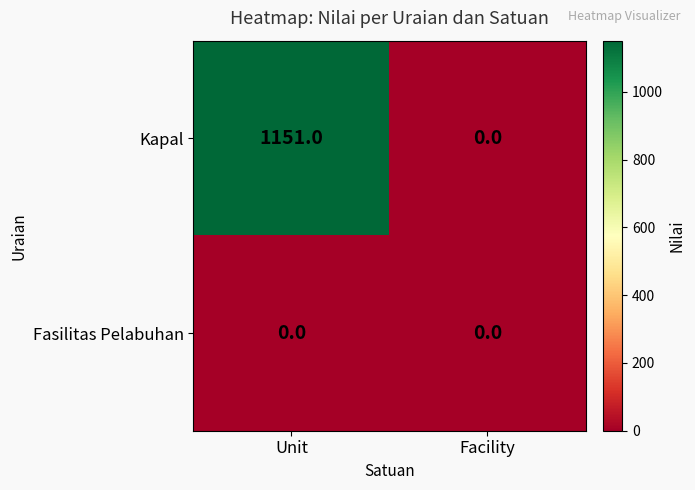

At how many categories does at least one series exceed 1107?

1